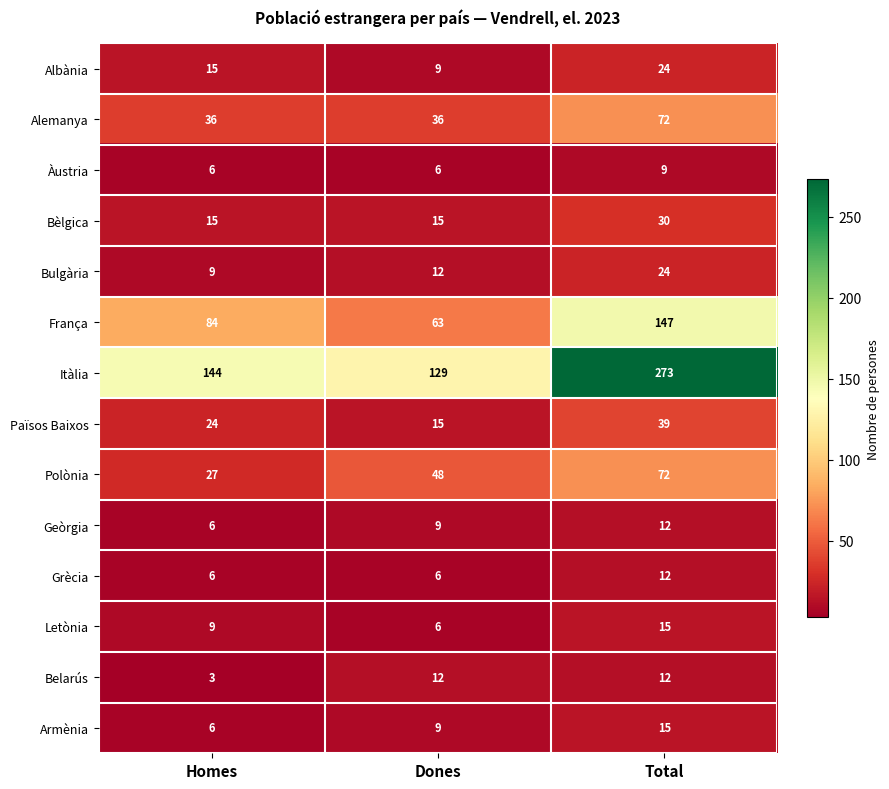

What is the difference between the maximum and second lowest values in the Bulgària series?

12